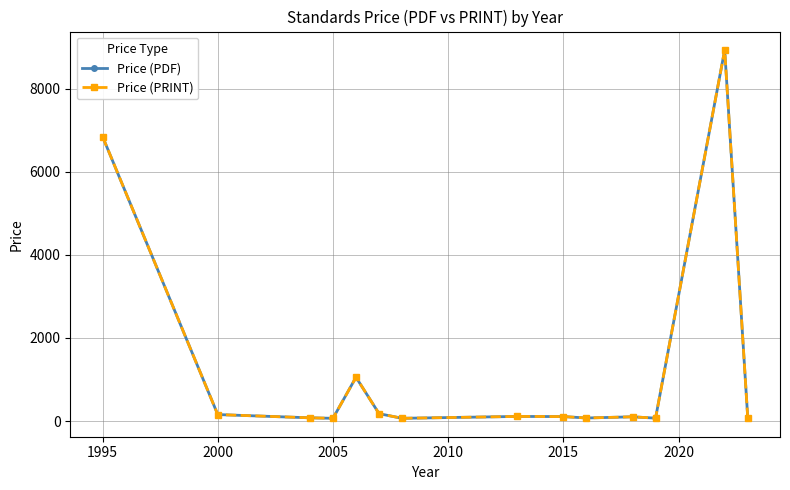

What is the value of the Price (PRINT) point at the 3rd from the left?

76.8